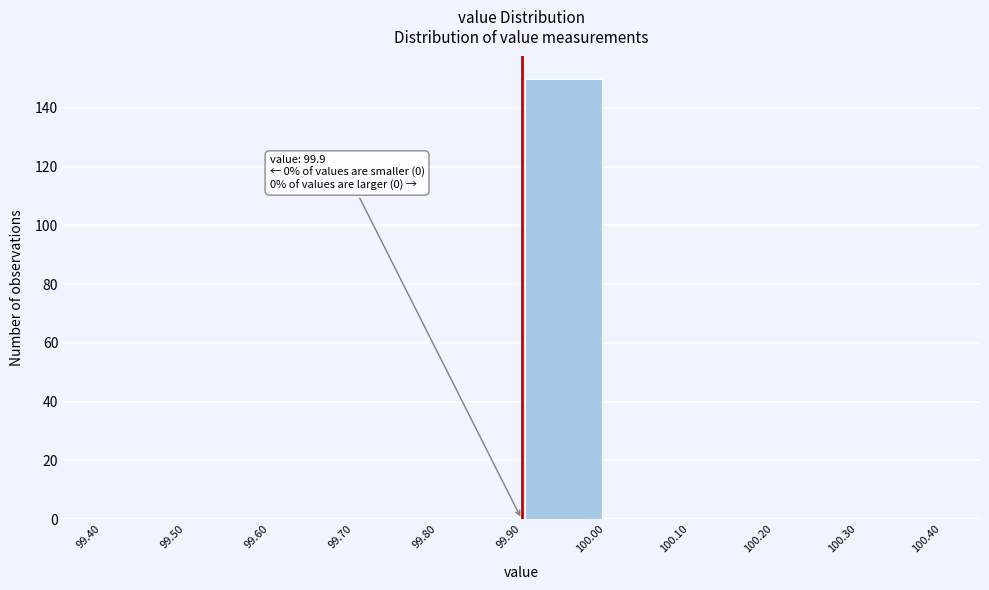

Over which range of the x-axis is the bar tallest?

99.90 to 100.00